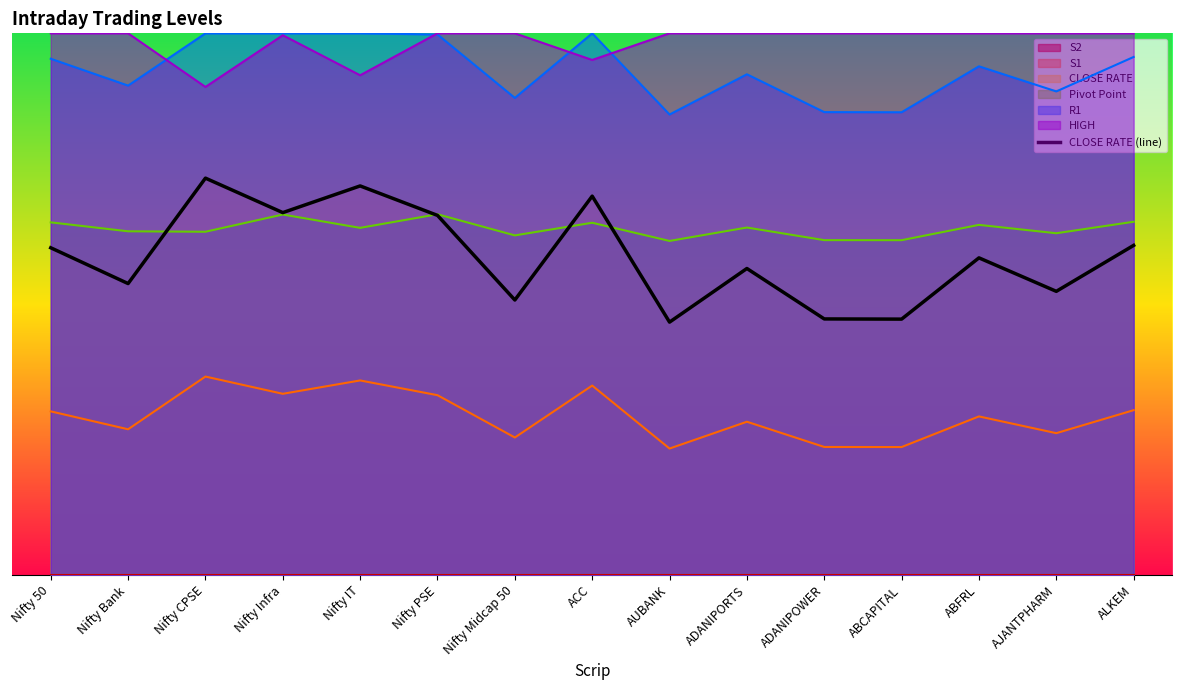

Rank the categories by value from lowest to highest.

AUBANK, ABCAPITAL, ADANIPOWER, Nifty Midcap 50, AJANTPHARM, Nifty Bank, ADANIPORTS, ABFRL, Nifty 50, ALKEM, Nifty PSE, Nifty Infra, ACC, Nifty IT, Nifty CPSE